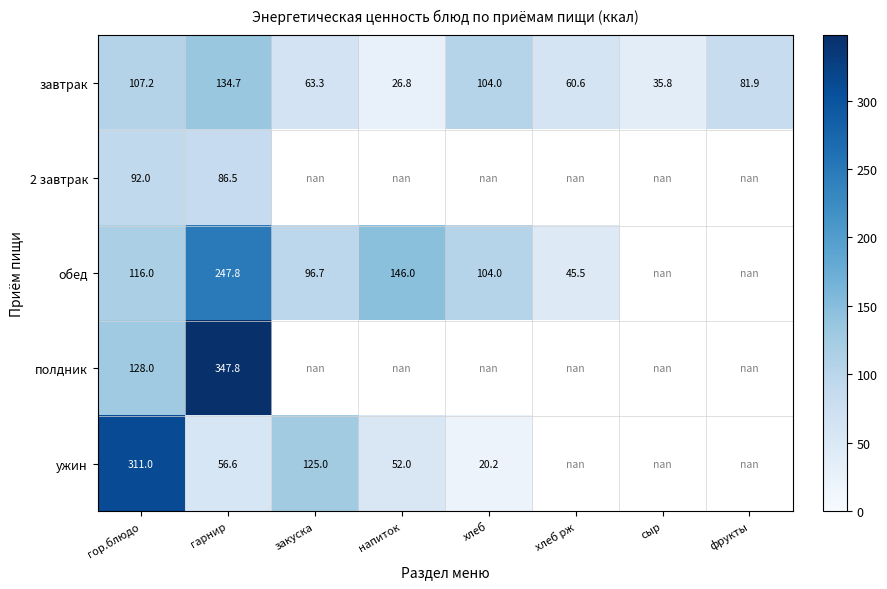

Is it true that завтрак equals 9.2 at сыр?

False